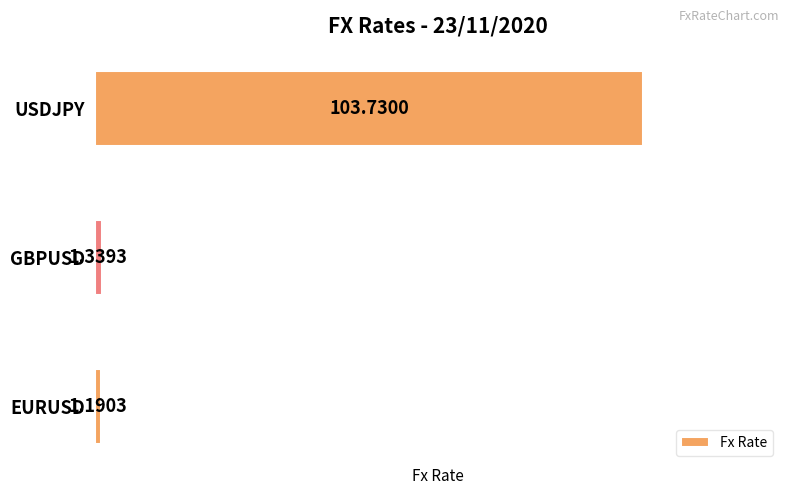

At which label is the value closest to 52?

GBPUSD